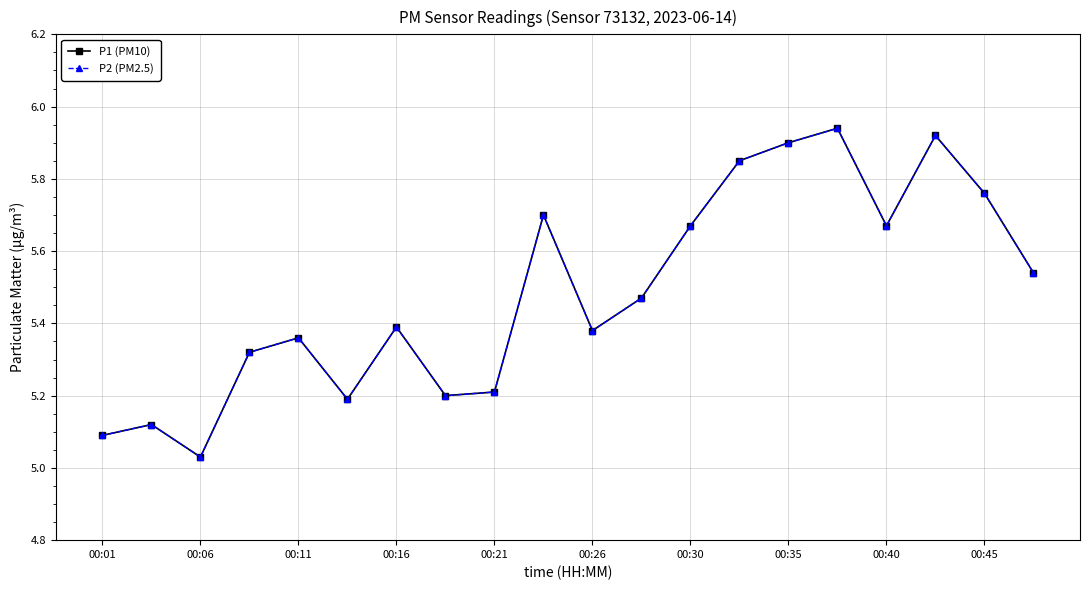

Is this an area chart (filled region under the line)?

No